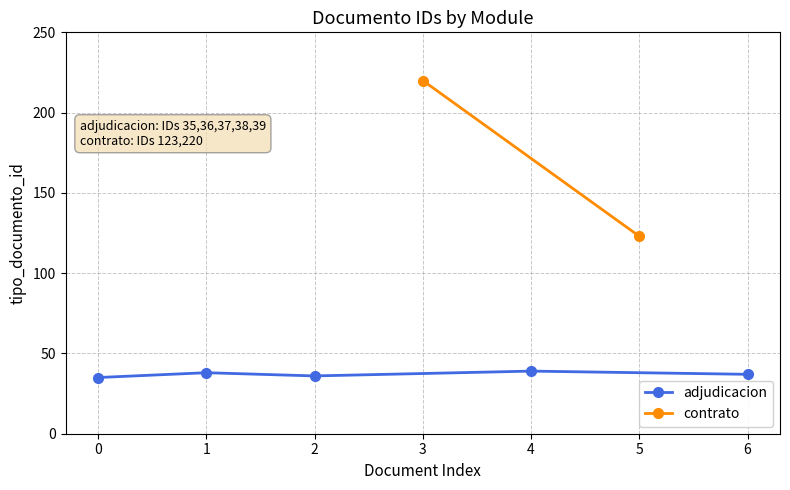

What is the difference between the maximum and minimum values?

185